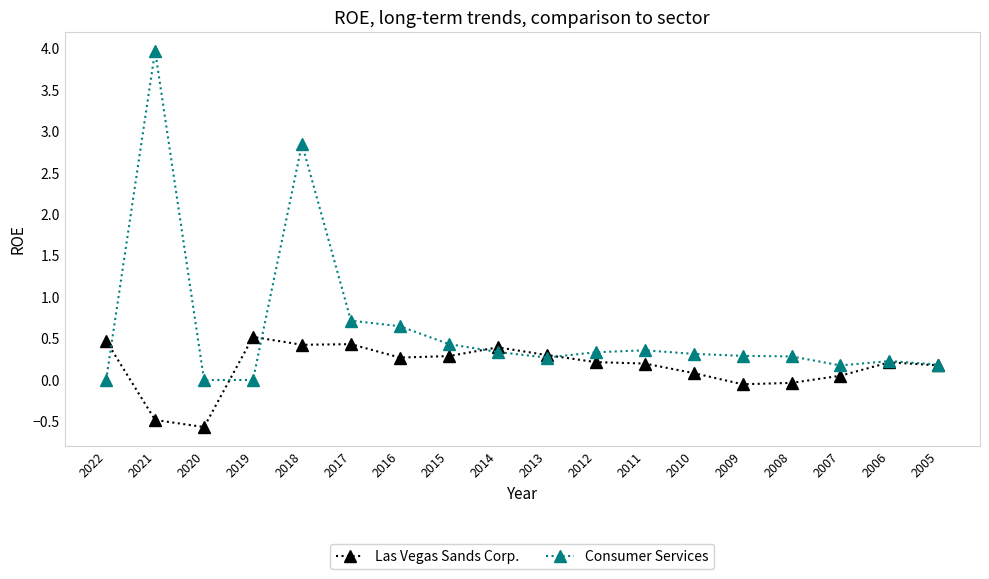

How many data points in Las Vegas Sands Corp. are less than 0?

4